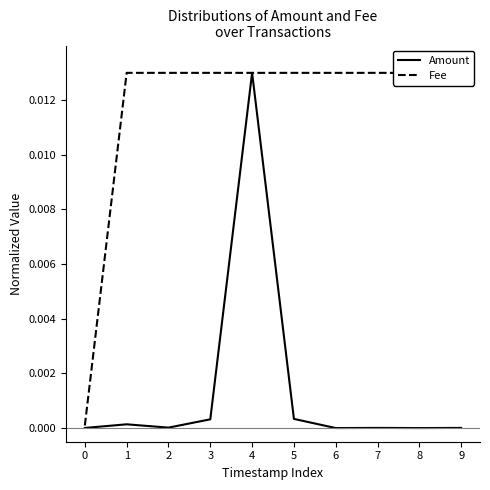

True or false: Fee and Amount intersect in this chart.

False